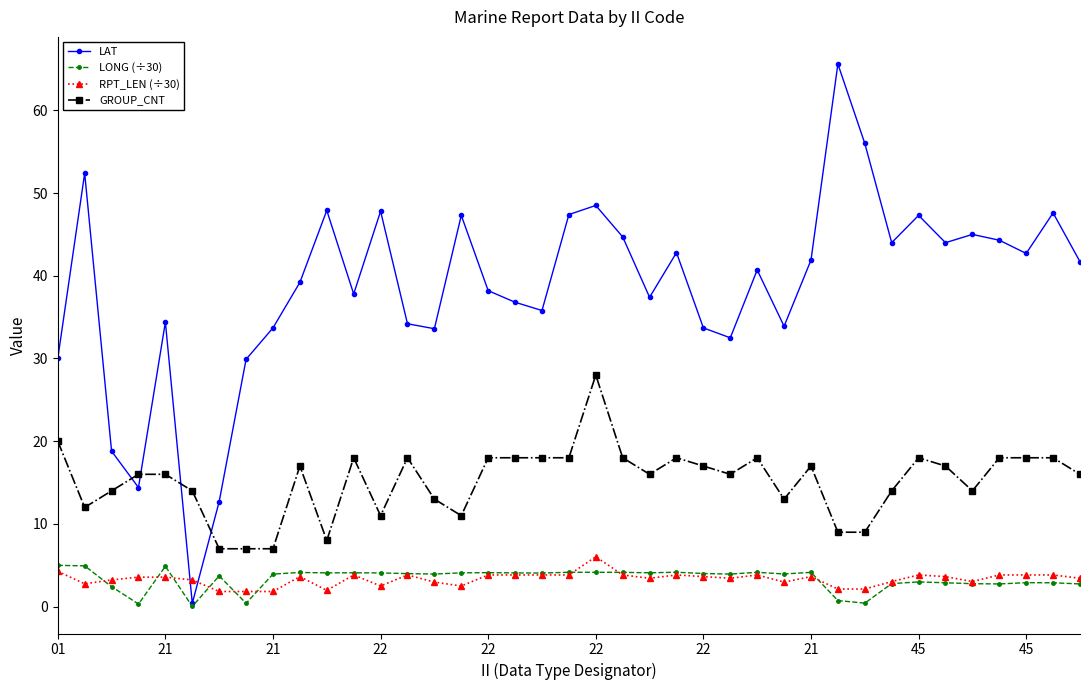

Does the chart display data point markers on the line(s)?

Yes